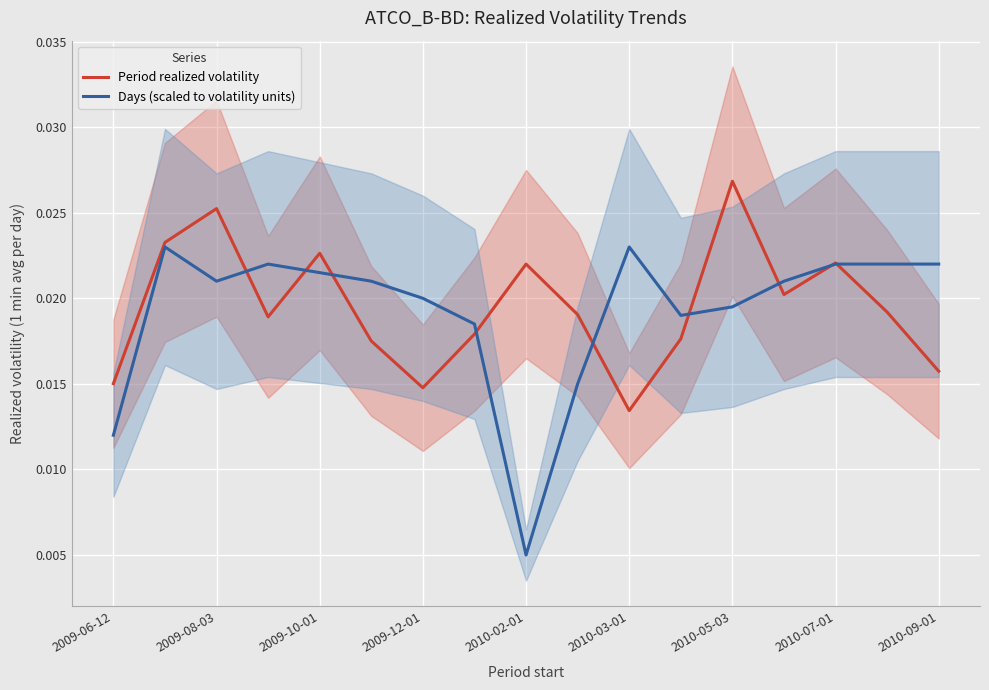

Is the value of Days (scaled to volatility units) at 2009-08-03 greater than the value of Period realized volatility at 2010-07-01?

No